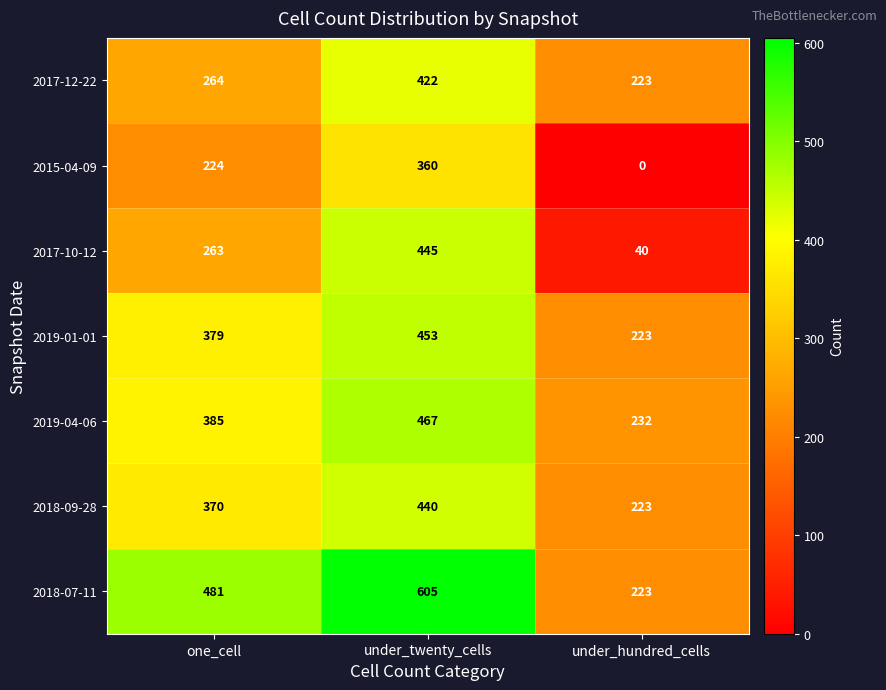

At which category does the chart reach its minimum across all series?

under_hundred_cells